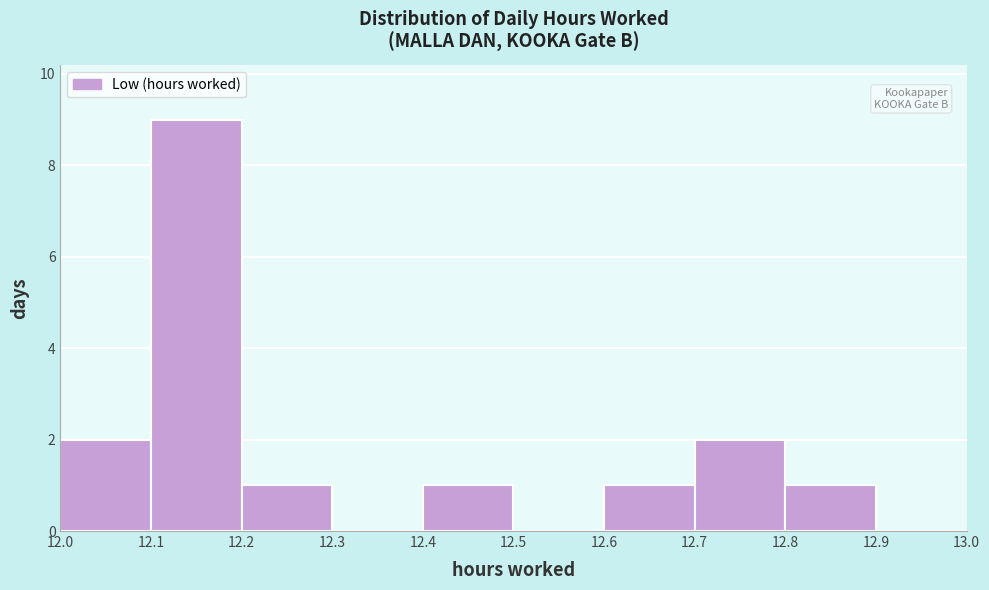

Reading left to right, transcribe this chart: for each bar, give the range it covers on the x-axis and its height. The values are not printed on the chart, so give them approximately, as read against the axis.

12.0 to 12.1: 2
12.1 to 12.2: 9
12.2 to 12.3: 1
12.3 to 12.4: 0
12.4 to 12.5: 1
12.5 to 12.6: 0
12.6 to 12.7: 1
12.7 to 12.8: 2
12.8 to 12.9: 1
12.9 to 13.0: 0